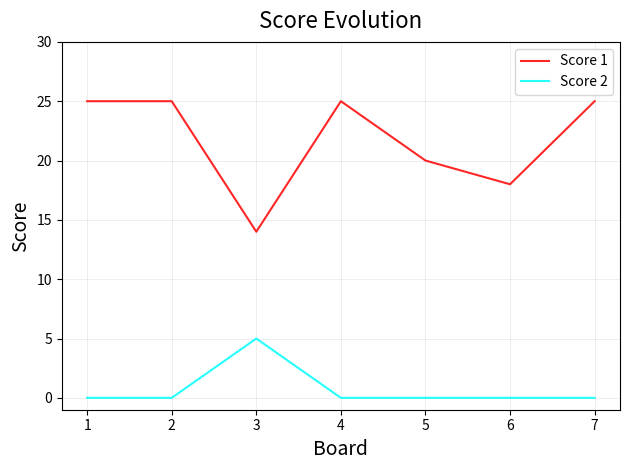

Which series has the largest range (max minus min)?

Score 1